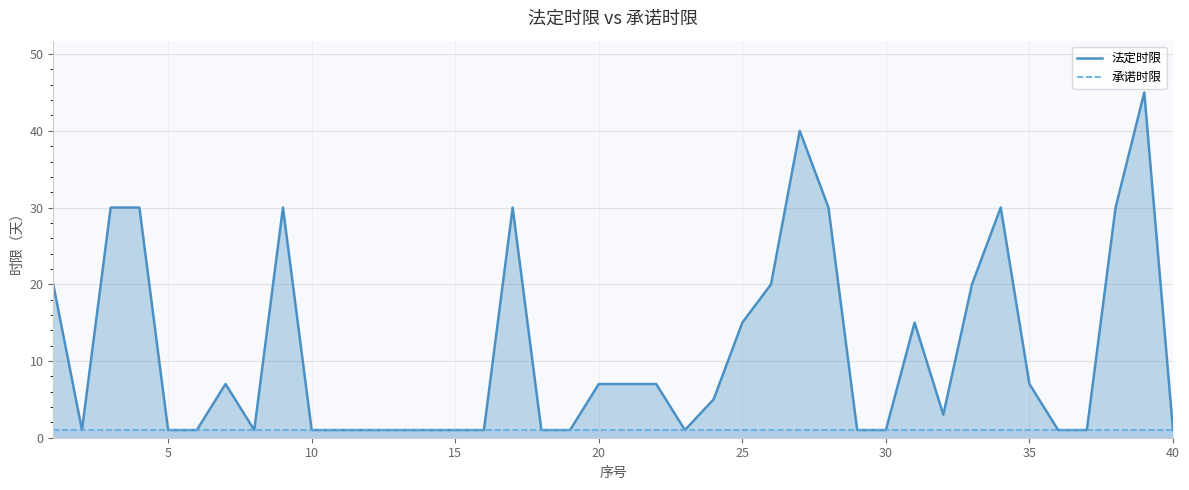

True or false: 承诺时限 and 法定时限 intersect in this chart.

False